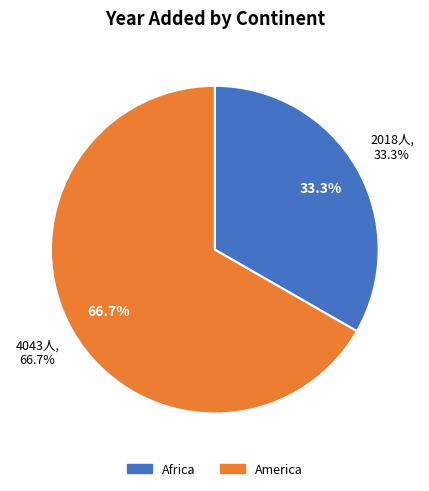

True or false: Africa (Egypt) accounts for 33% of the total.

True